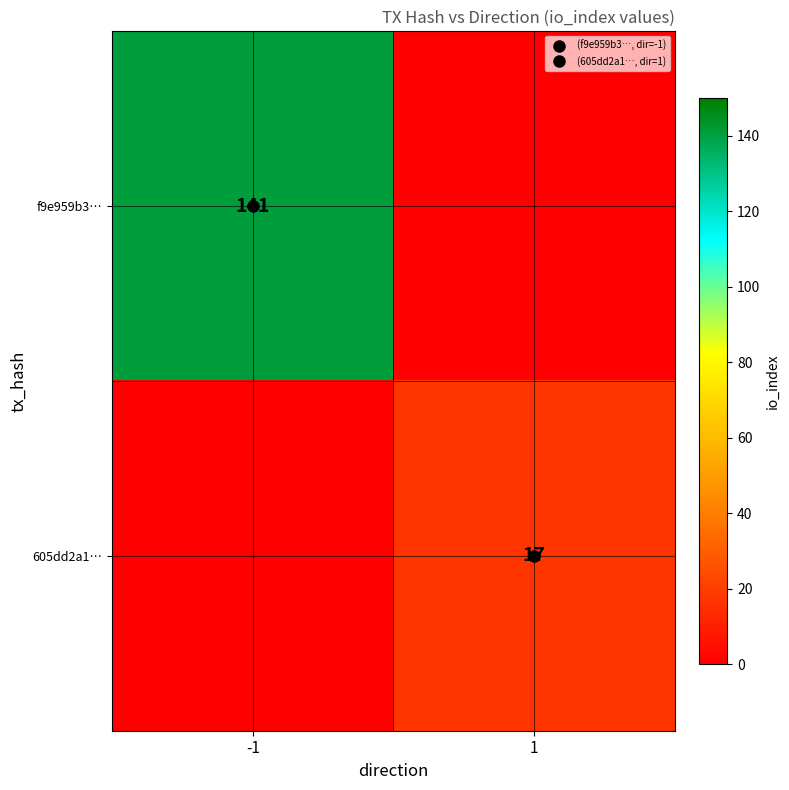

What is the spread (max minus min) of values at -1?

141